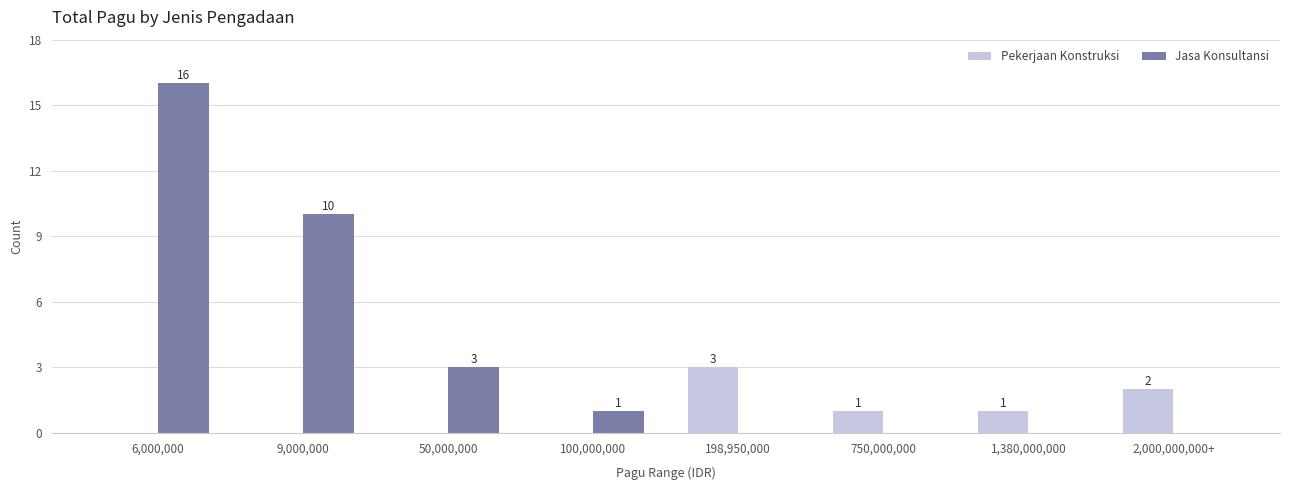

What is the difference between the Pekerjaan Konstruksi values at 2,000,000,000+ and 9,000,000?

2